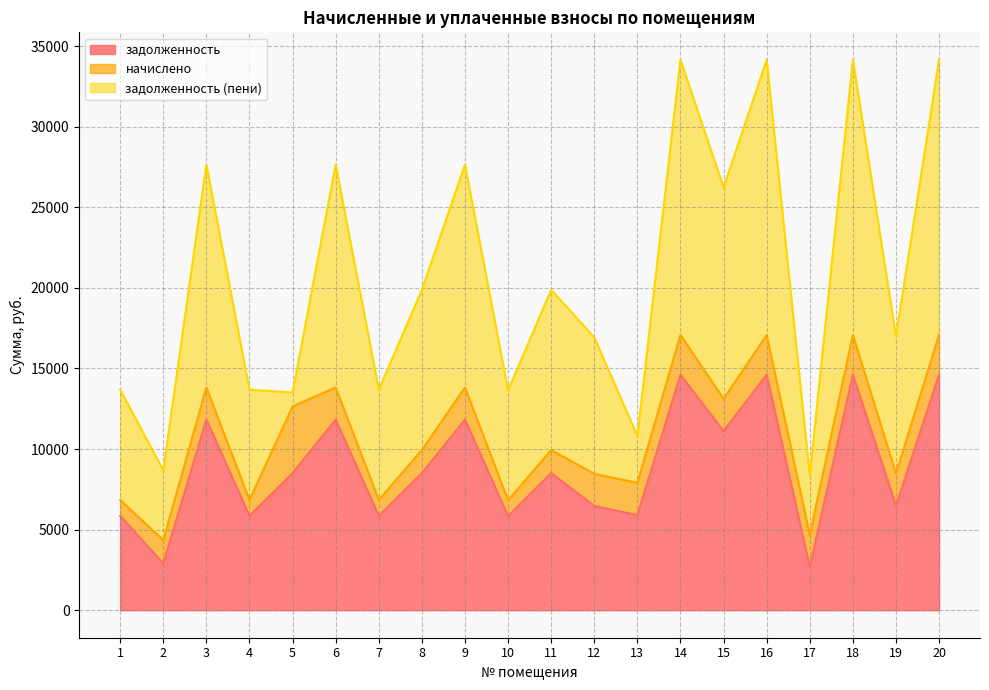

The value of задолженность at 16 is 9981.8. True or false?

False